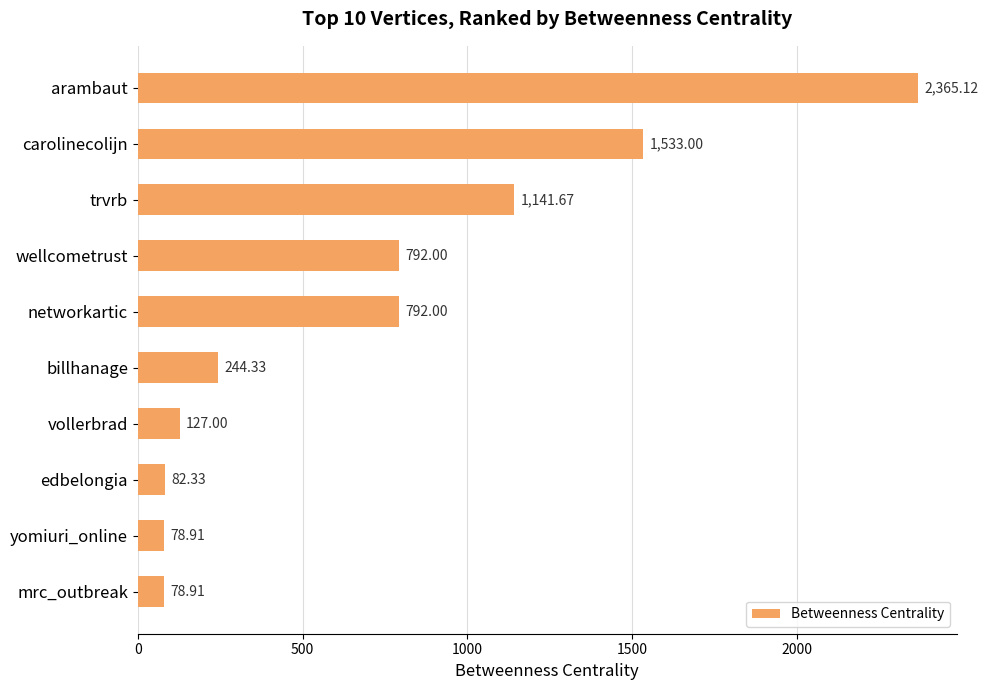

What is the difference between the maximum and minimum values?

2286.2